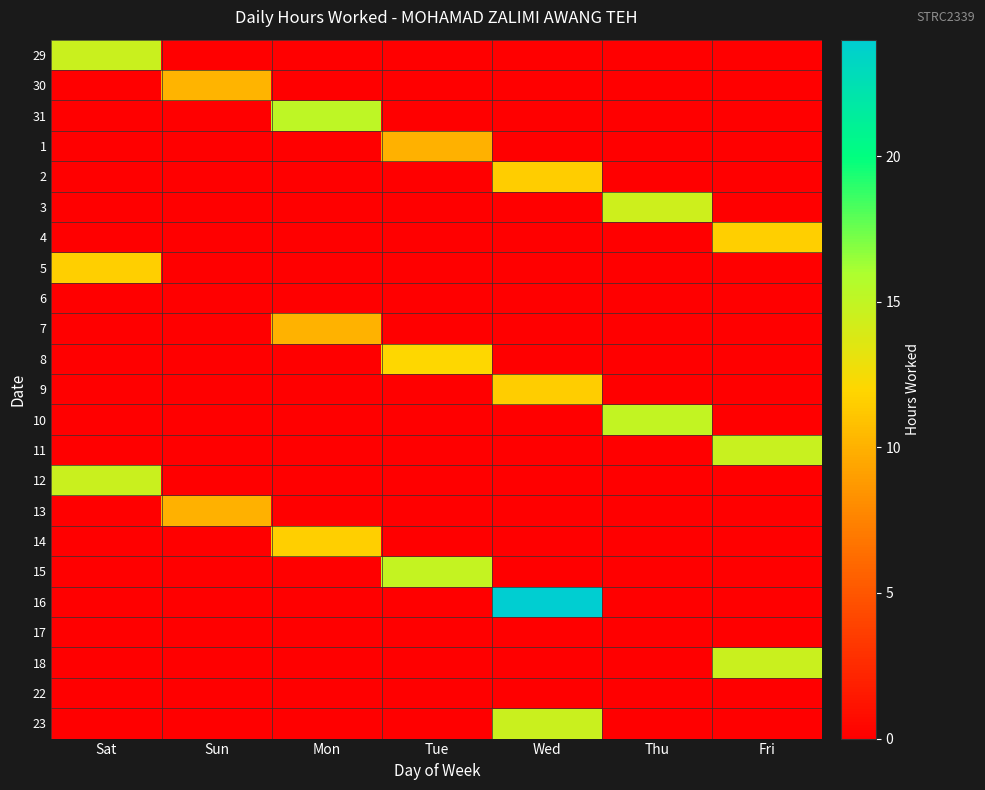

What is the spread (max minus min) of values at Wed?

24.0